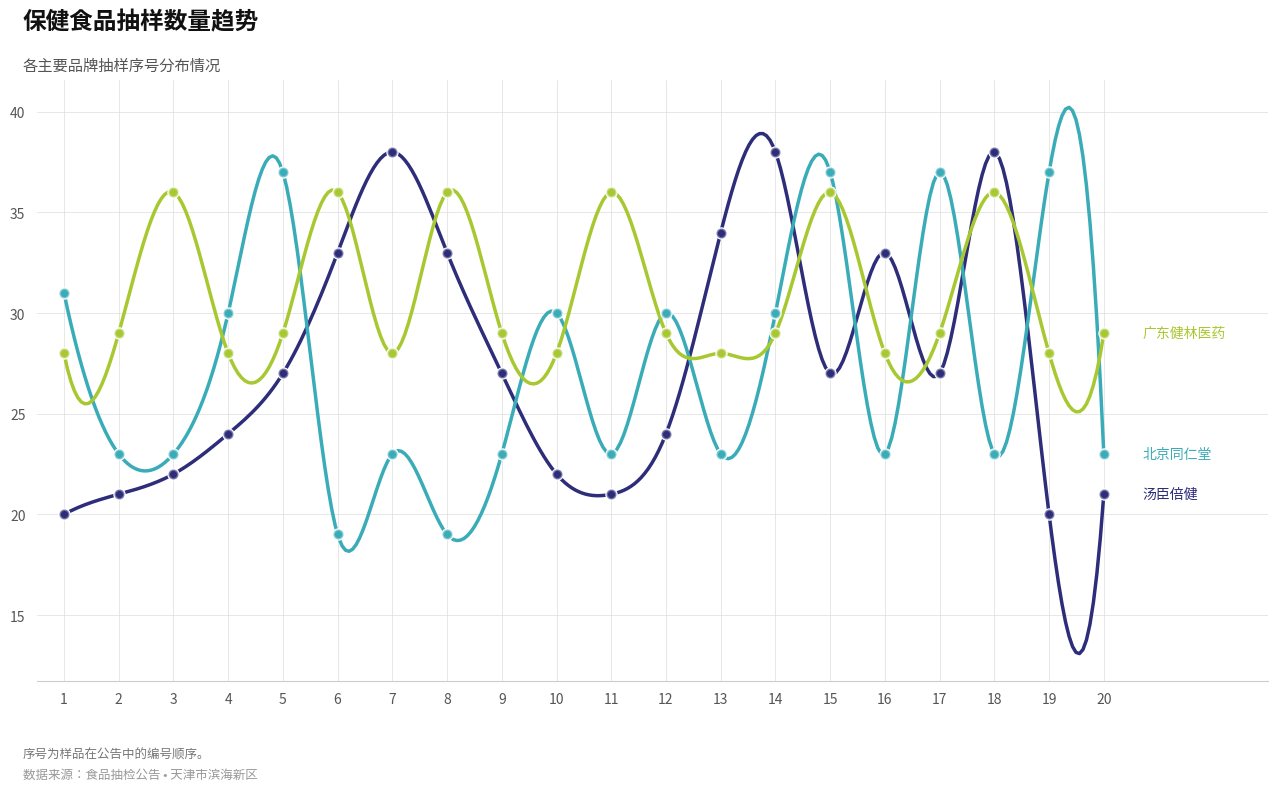

Which series has the widest spread of Y values?

汤臣倍健